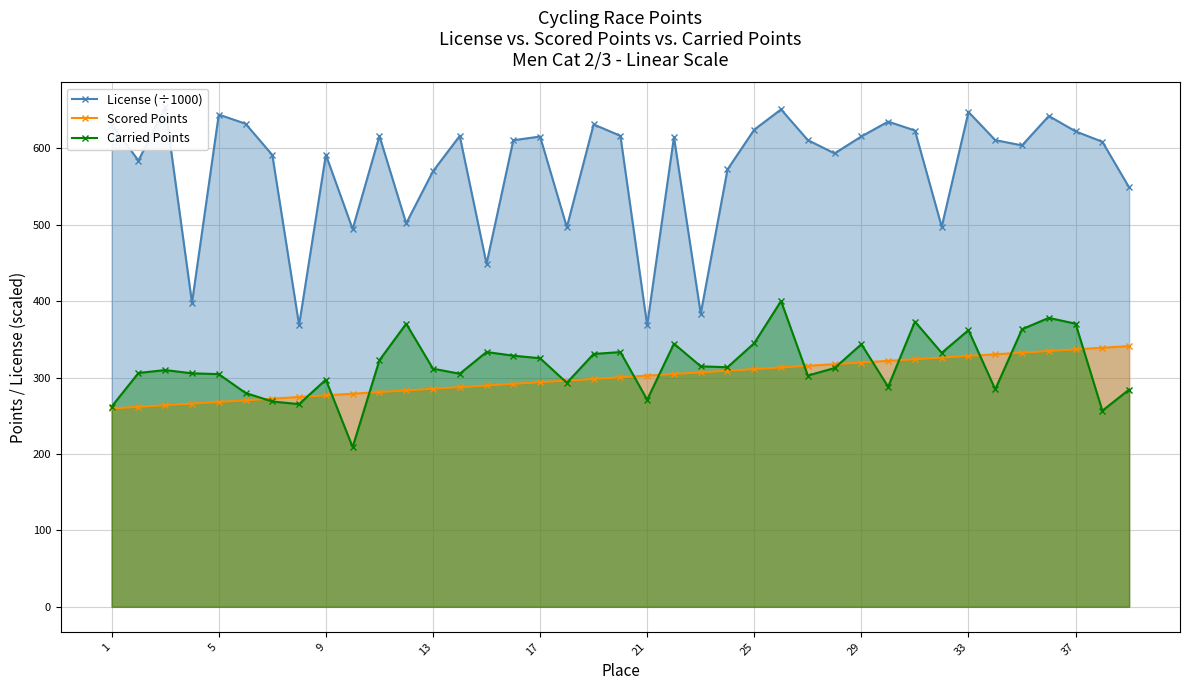

True or false: Scored Points and Carried Points intersect in this chart.

True